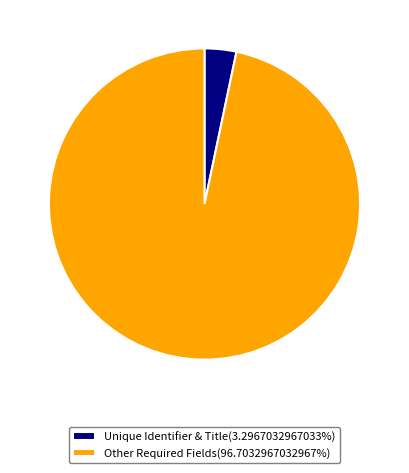

What is the ratio of the value at Other Required Fields(96.7032967032967%) to the value at Unique Identifier & Title(3.2967032967033%)?

29.3